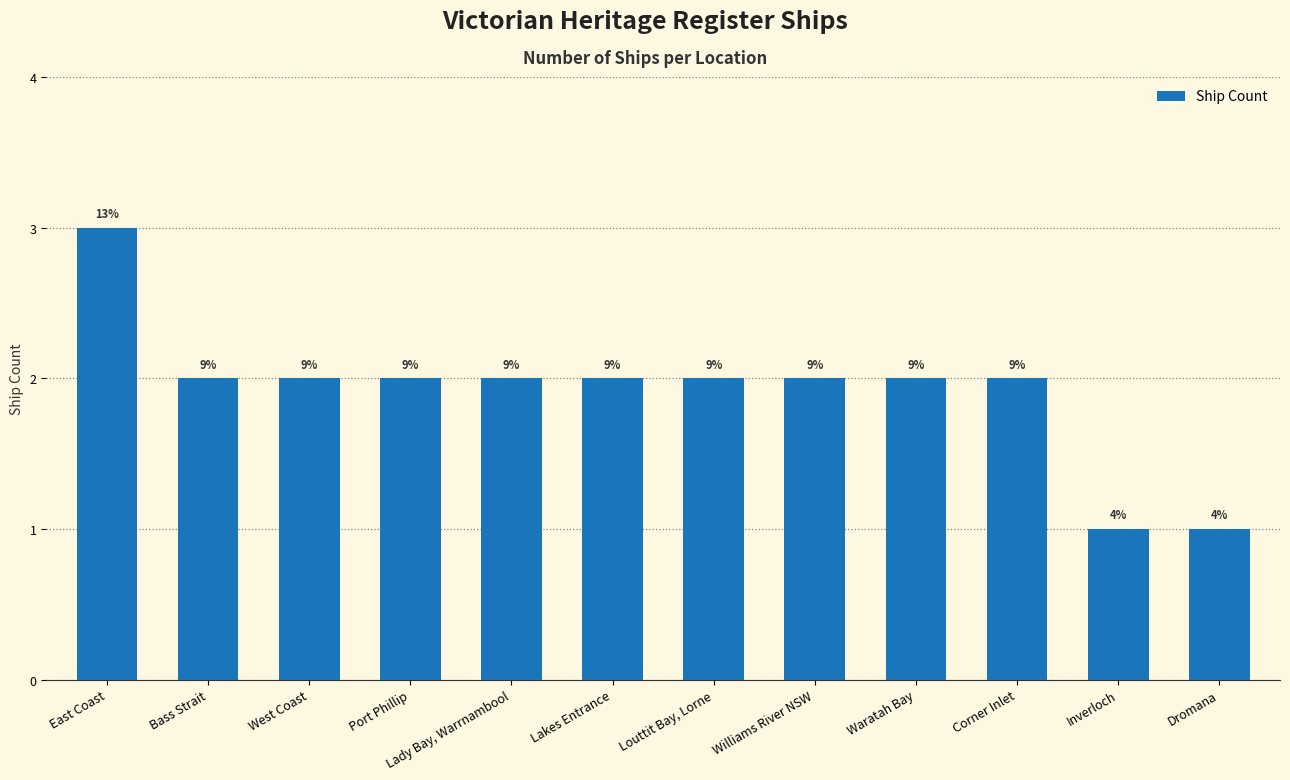

How many bars are there in total?

12